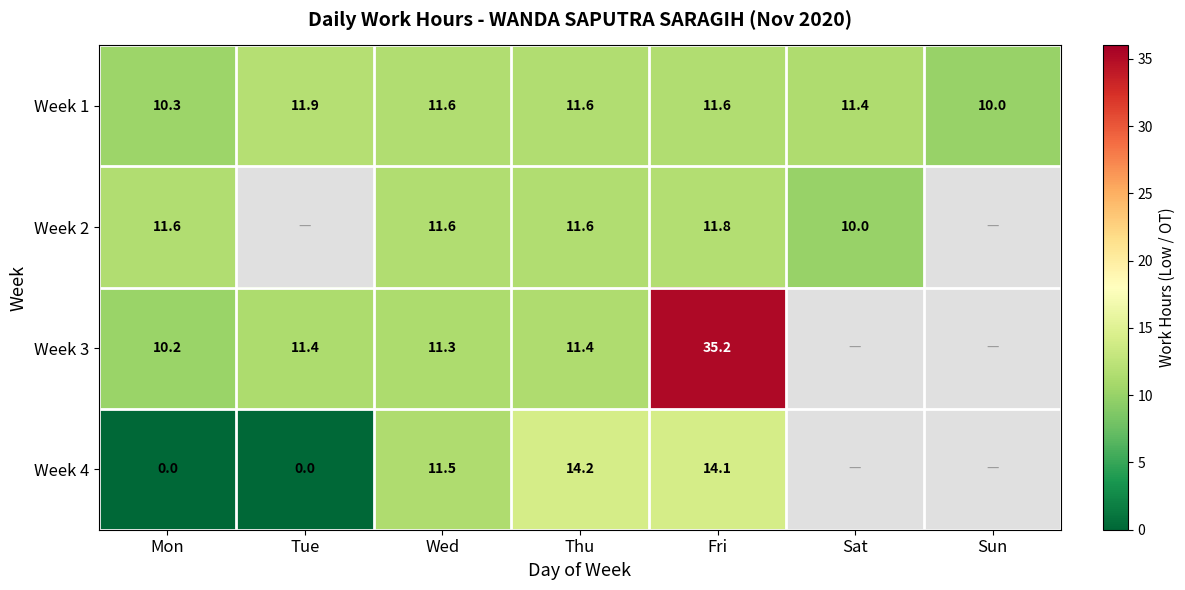

What is the maximum value shown in the chart?

35.2